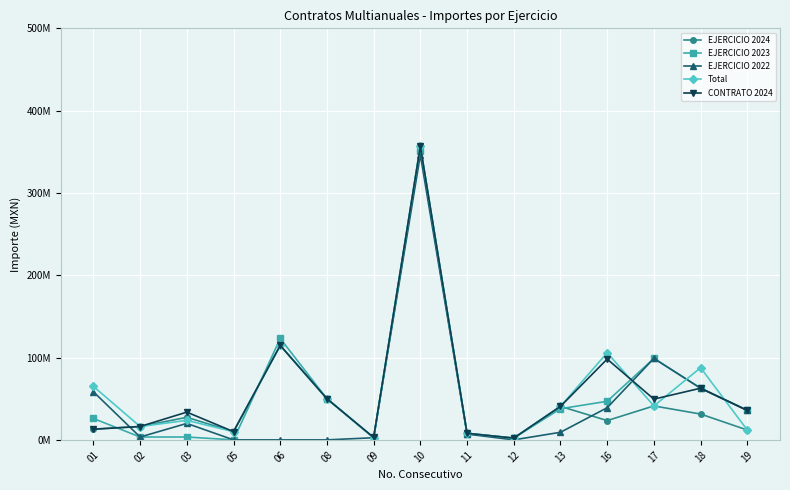

What is the maximum value for Total?

356728891.0